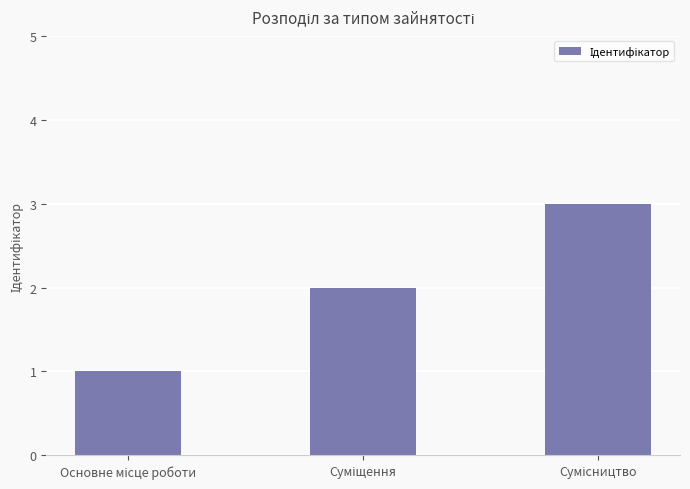

Are the bars grouped side by side (vs. stacked)?

No